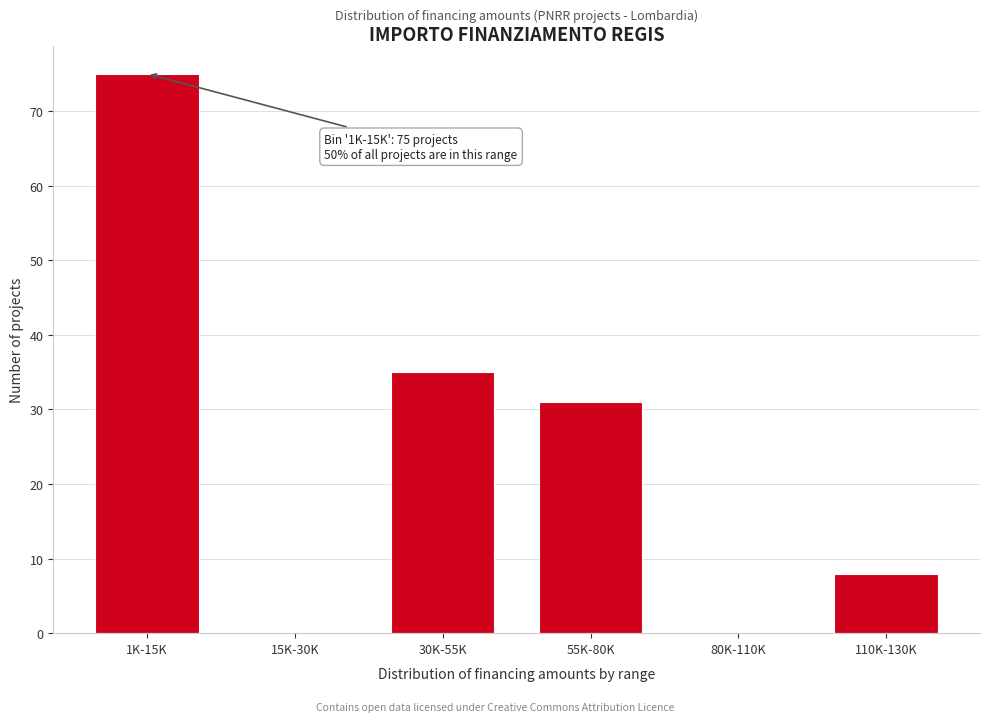

Reading left to right, what are all the values shown in this chart?

1K-15K=75	15K-30K=0	30K-55K=35	55K-80K=31	80K-110K=0	110K-130K=8